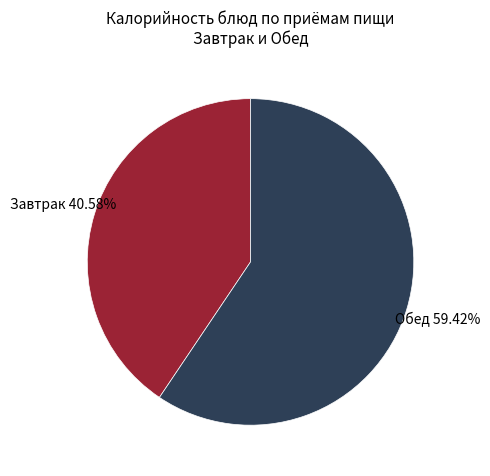

How many segments does this pie chart have?

2